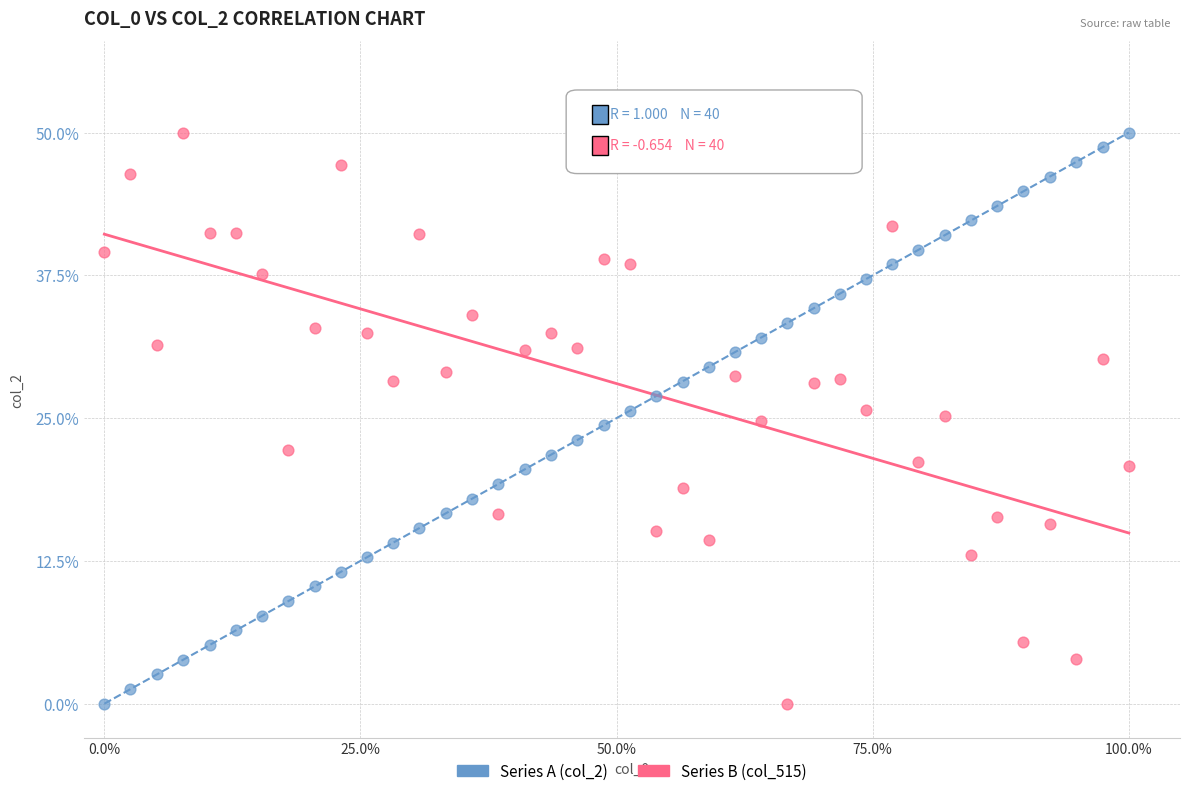

What is the X range (max minus min) for the scatter plot?

100.0